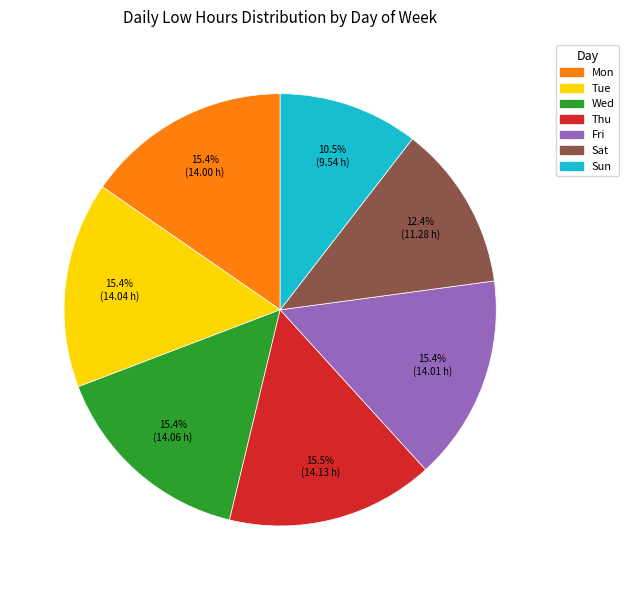

What percentage do Wed and Sun together represent?

25.9%